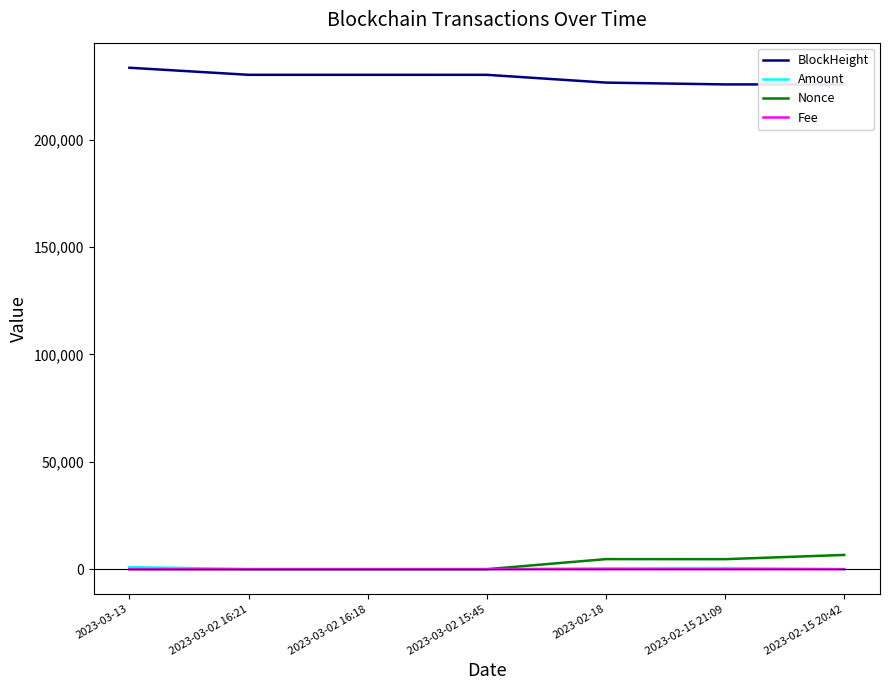

Reading right to left, list all the values displayed in this chart.

BlockHeight: 225704.0	225709.0	226550.0	230175.0	230178.0	230179.0	233472.0
Amount: 37.0	518.0	445.0	10.0	9.0	0.0	998.0
Nonce: 6630.0	4660.0	4681.0	0.0	1.0	1.0	2.0
Fee: 0.1	0.0	0.0	0.0	0.0	0.0	0.0